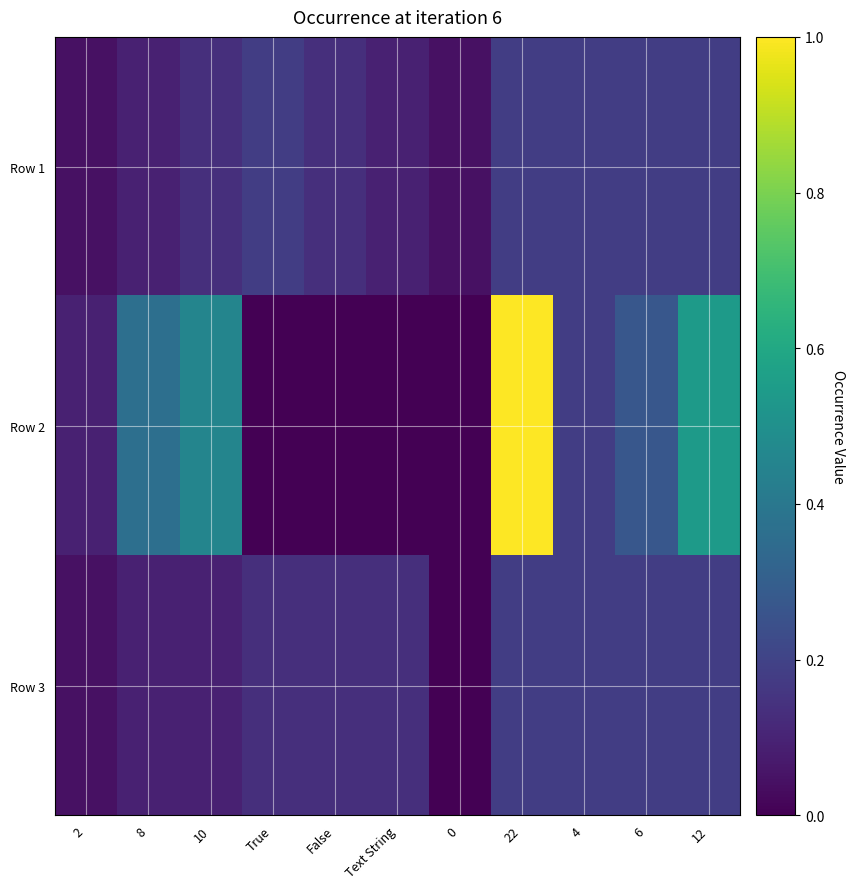

Which series changed the most between 8 and 4?

Row 2